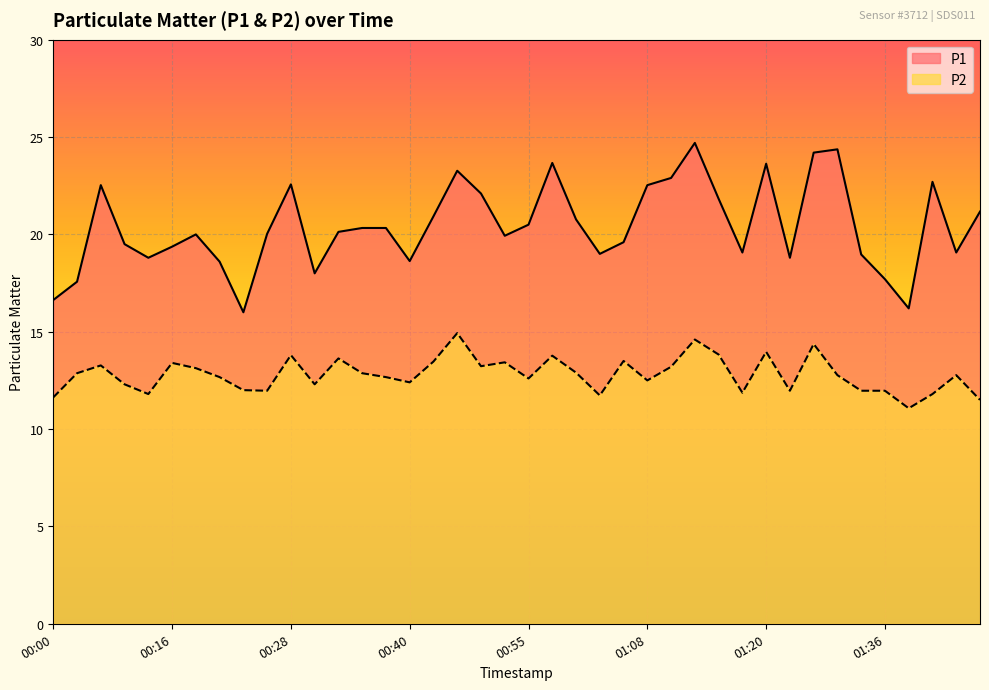

True or false: P1 and P2 cross at least once.

False